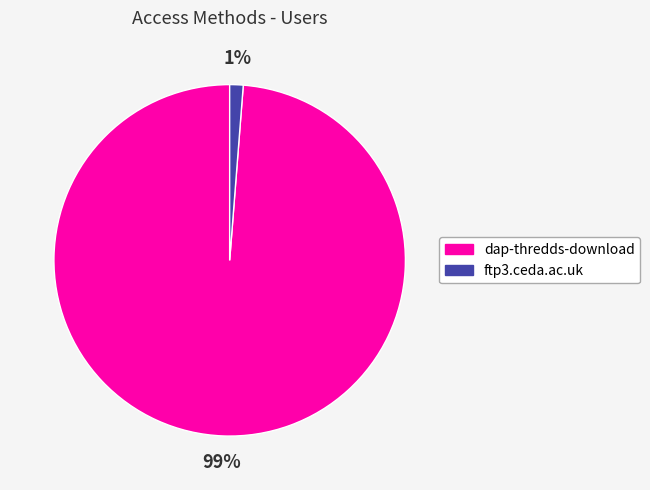

To the nearest percent, what portion does dap-thredds-download represent?

99%